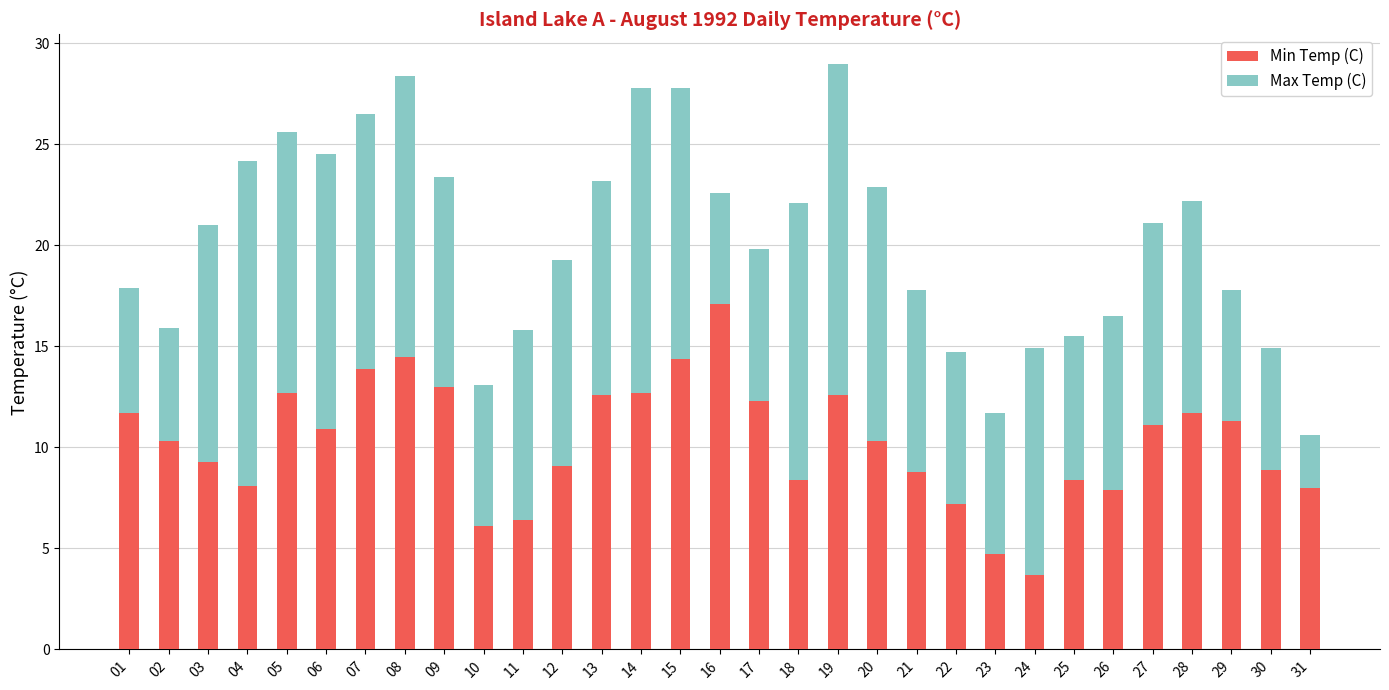

What are all the series names shown in the legend?

Min Temp (C), Max Temp (C)